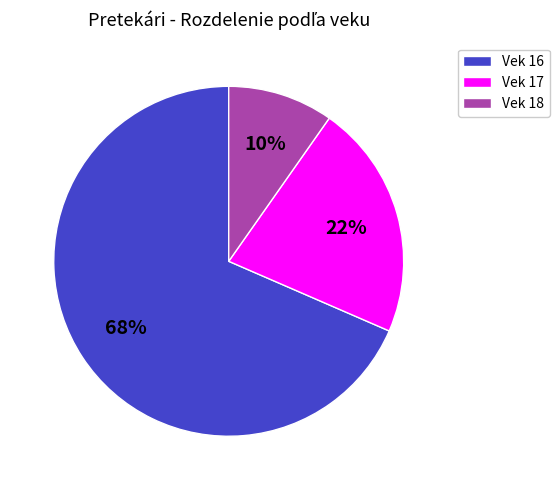

What is the largest slice in the pie chart?

Vek 16